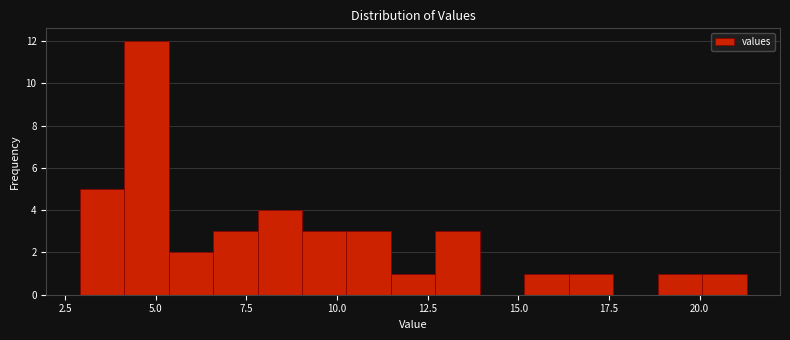

Read against the x-axis, roughly where is the centre of the tallest bar?

4.5